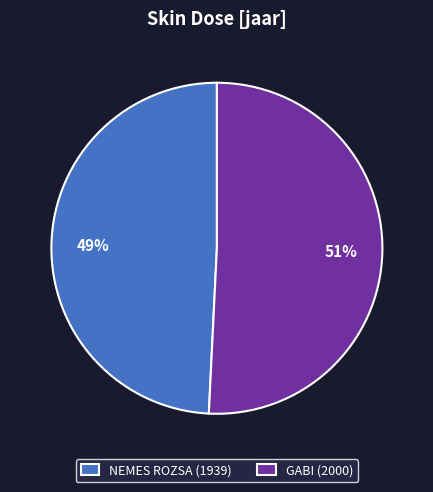

What percentage is the GABI (2000) slice, to the nearest percent?

51%